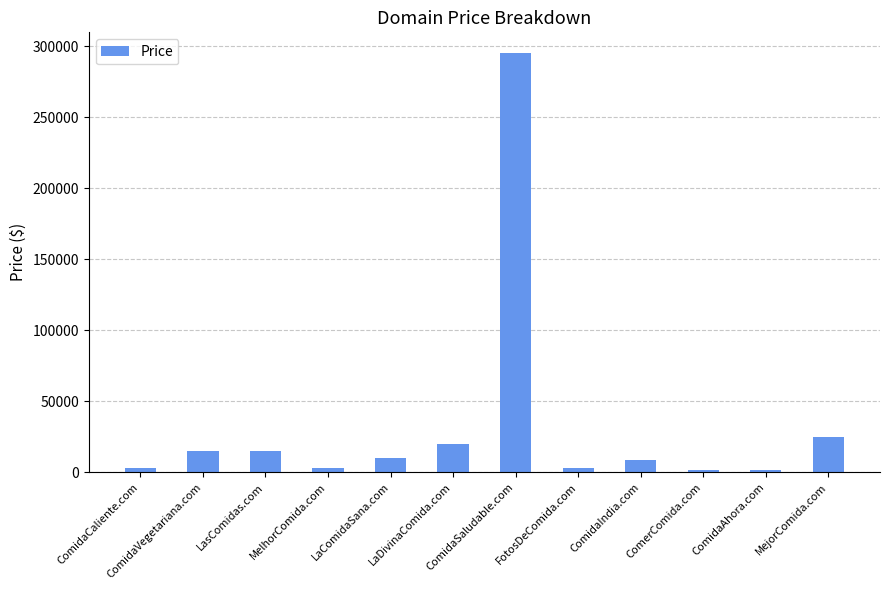

How many series are shown in this chart?

1